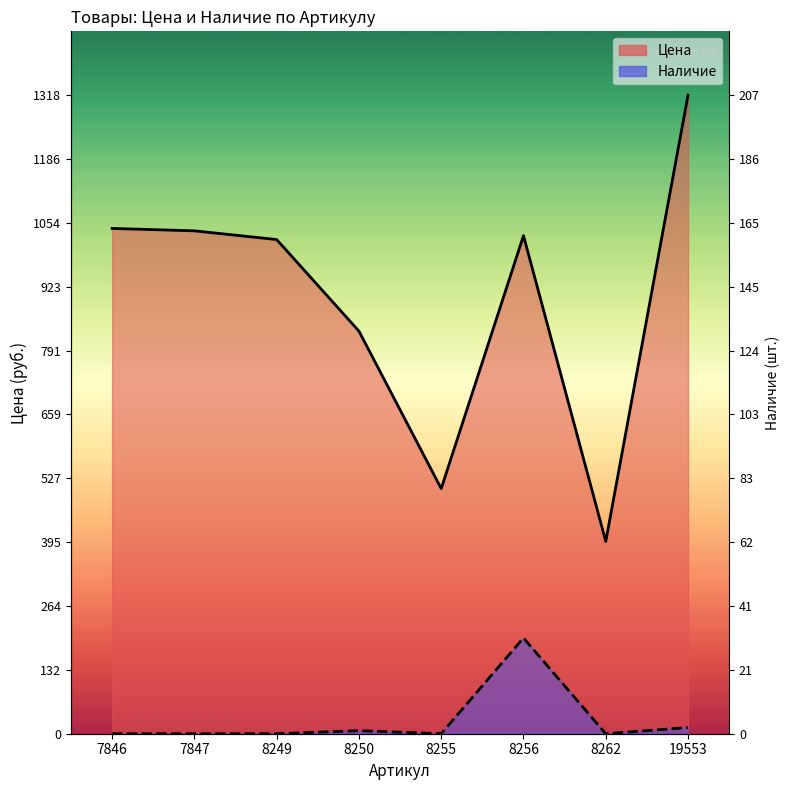

What is the spread (max minus min) of values at 7846?

1043.0